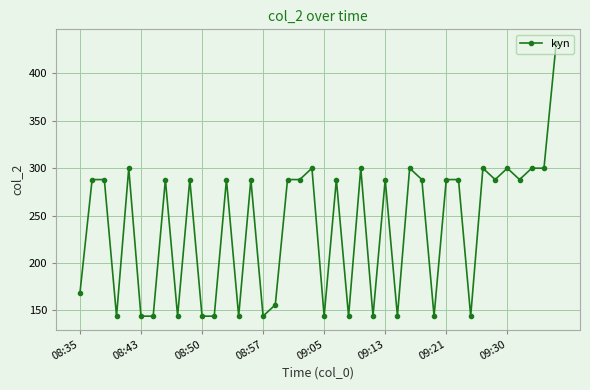

Reading left to right, what are all the values shown in this chart?

168.0	288.0	288.0	144.0	300.0	144.0	144.0	288.0	144.0	288.0	144.0	144.0	288.0	144.0	288.0	144.0	156.0	288.0	288.0	300.0	144.0	288.0	144.0	300.0	144.0	288.0	144.0	300.0	288.0	144.0	288.0	288.0	144.0	300.0	288.0	300.0	288.0	300.0	300.0	432.0